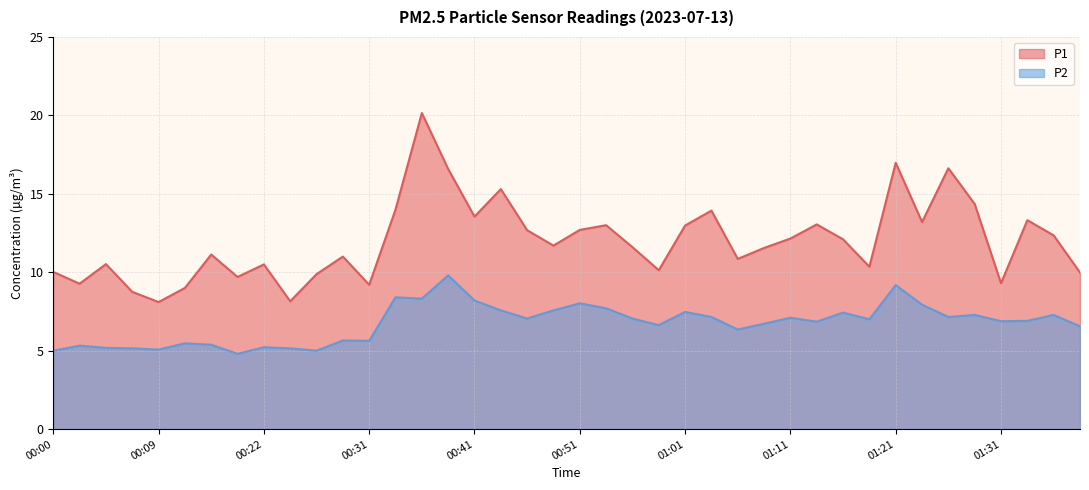

Reading left to right, transcribe all the data shown in this chart.

P1: 00:00=10.0	00:02=9.3	00:05=10.5	00:07=8.8	00:09=8.1	00:14=9.0	00:17=11.1	00:19=9.7	00:22=10.5	00:24=8.2	00:27=9.9	00:29=11.0	00:31=9.2	00:34=14.0	00:36=20.1	00:39=16.6	00:41=13.6	00:44=15.3	00:46=12.7	00:49=11.7	00:51=12.7	00:54=13.0	00:56=11.6	00:59=10.1	01:01=13.0	01:04=13.9	01:06=10.8	01:09=11.6	01:11=12.2	01:13=13.1	01:16=12.1	01:18=10.3	01:21=17.0	01:23=13.2	01:26=16.6	01:28=14.3	01:31=9.3	01:33=13.3	01:36=12.3	01:38=10.0
P2: 00:00=5.0	00:02=5.3	00:05=5.2	00:07=5.2	00:09=5.1	00:14=5.5	00:17=5.4	00:19=4.8	00:22=5.2	00:24=5.2	00:27=5.0	00:29=5.7	00:31=5.6	00:34=8.4	00:36=8.3	00:39=9.8	00:41=8.2	00:44=7.6	00:46=7.0	00:49=7.6	00:51=8.0	00:54=7.7	00:56=7.0	00:59=6.6	01:01=7.5	01:04=7.2	01:06=6.3	01:09=6.7	01:11=7.1	01:13=6.8	01:16=7.4	01:18=7.0	01:21=9.2	01:23=7.9	01:26=7.2	01:28=7.3	01:31=6.9	01:33=6.9	01:36=7.3	01:38=6.5